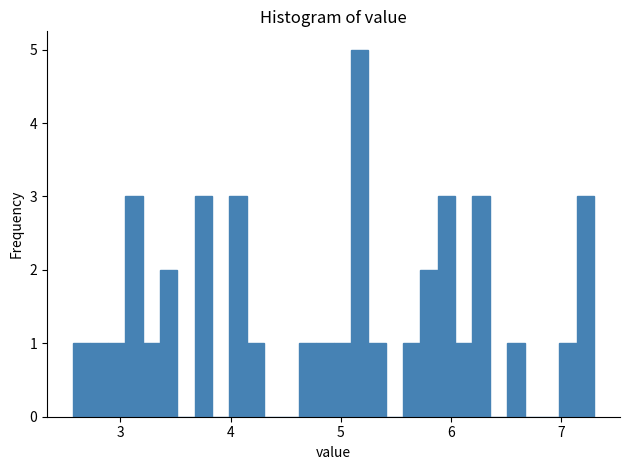

Around what value on the x-axis is the tallest bar? Give the approximate position of its centre, as read against the axis.

5.2